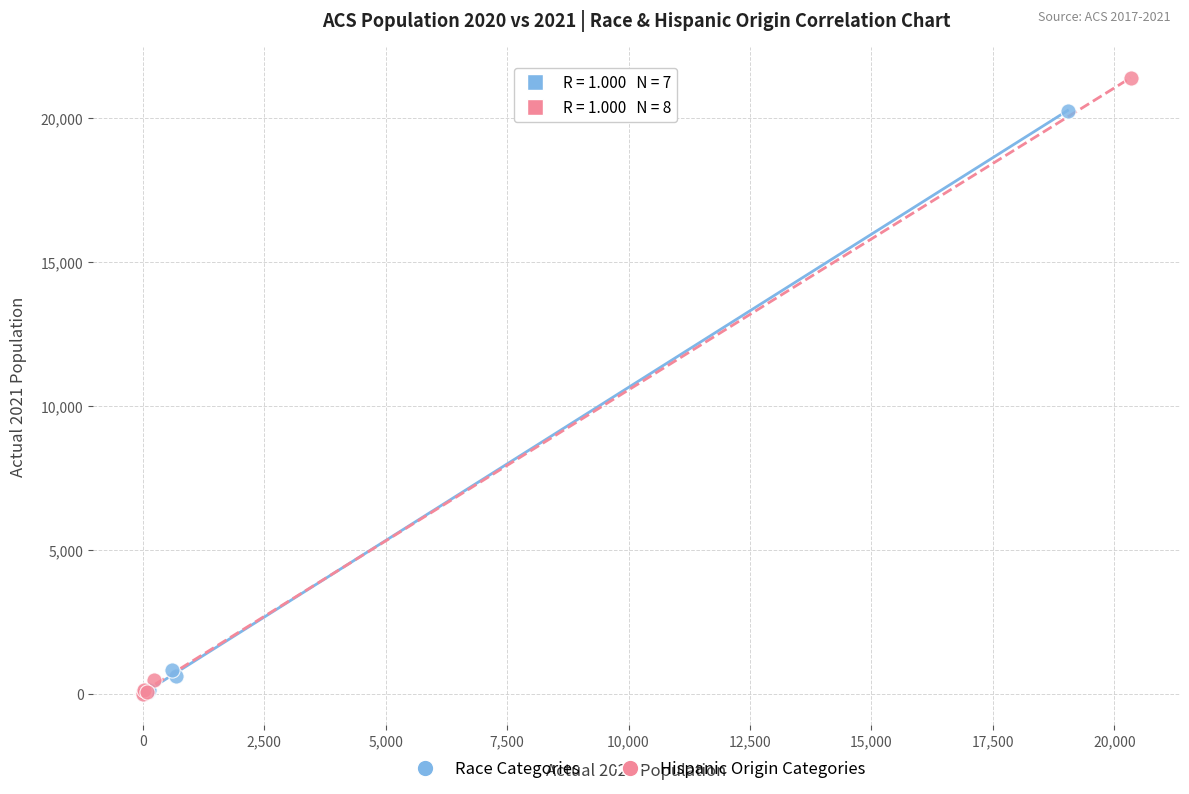

What are all the series names shown in the legend?

Race Categories, Hispanic Origin Categories